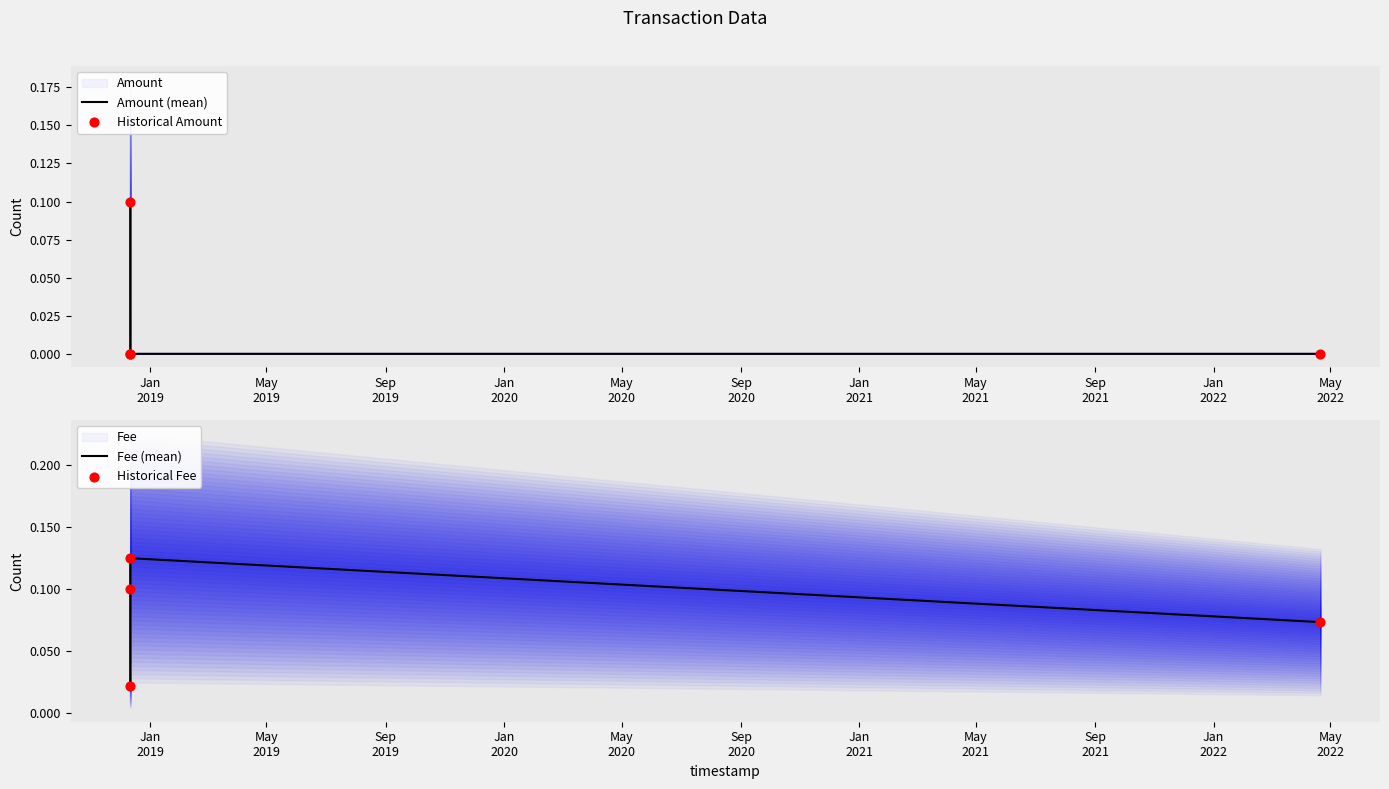

At how many categories does at least one series exceed 0?

4